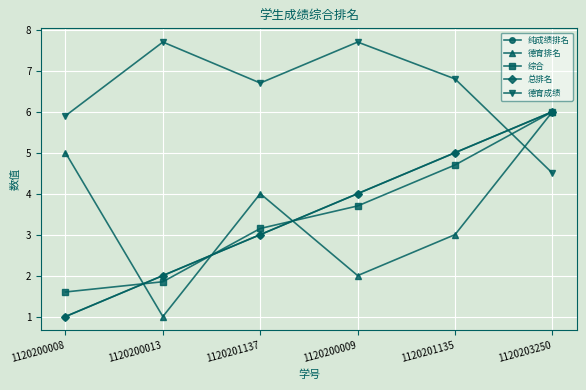

What is the average value of the 纯成绩排名 series?

3.5